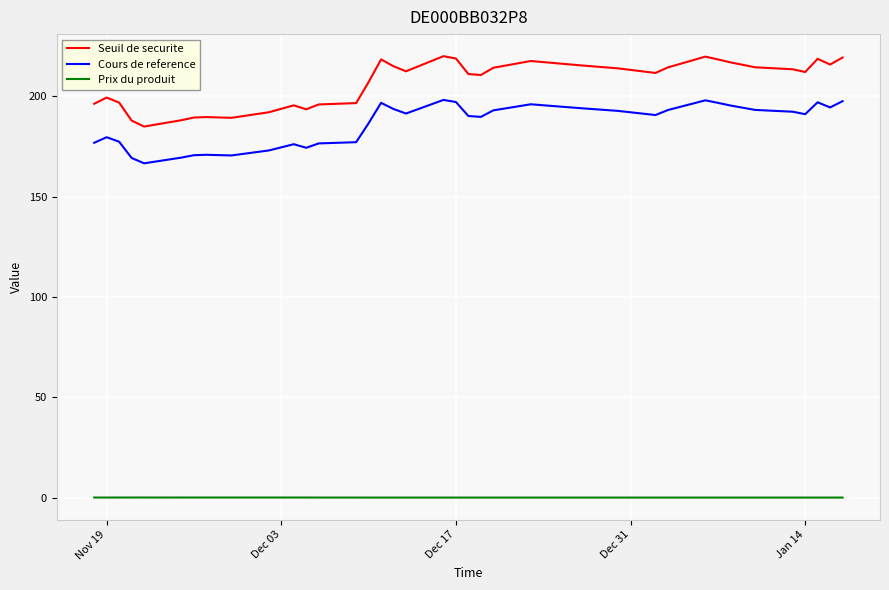

What is the minimum value for Seuil de securite?

184.9